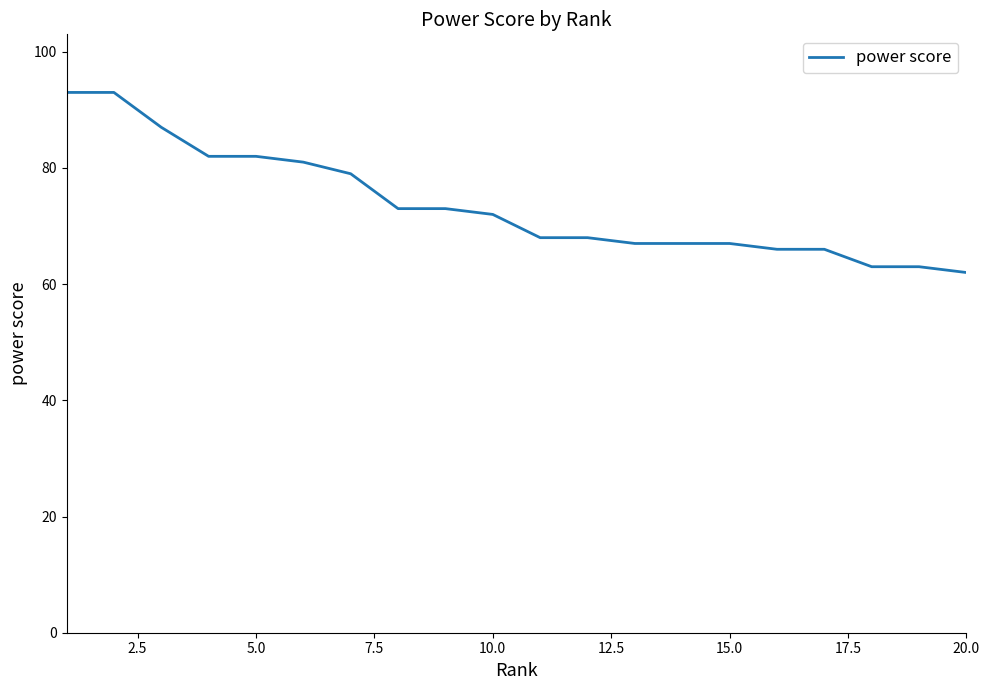

What is the greatest value displayed?

93